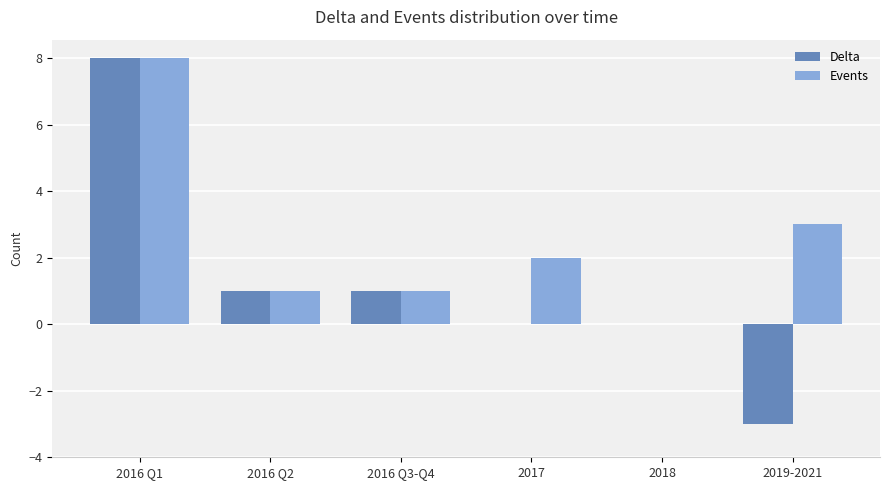

Which series has the largest total across all categories?

Events